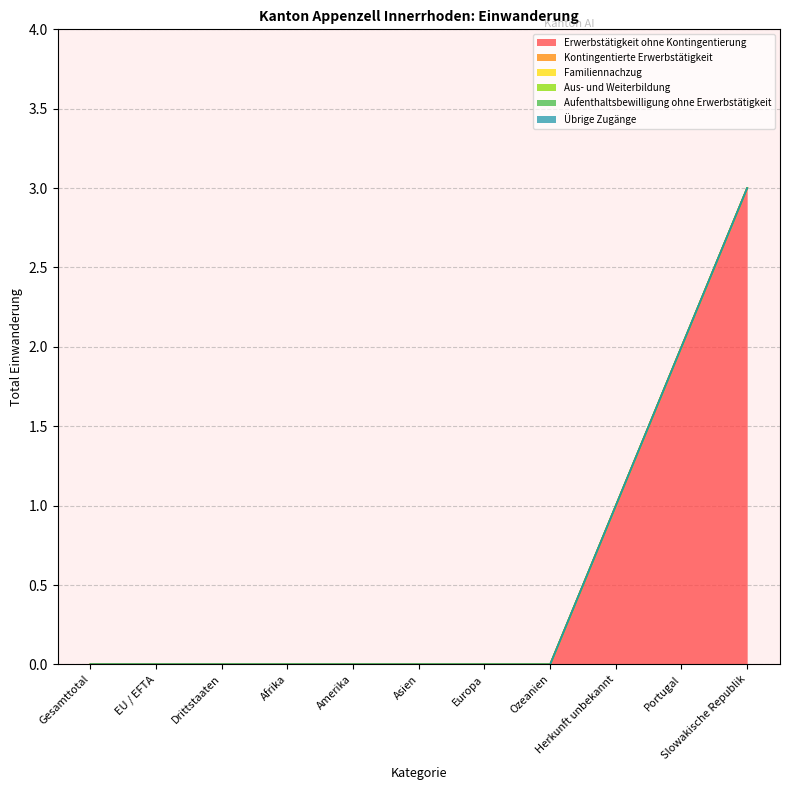

What is the label of the 10th point from the left?

Portugal